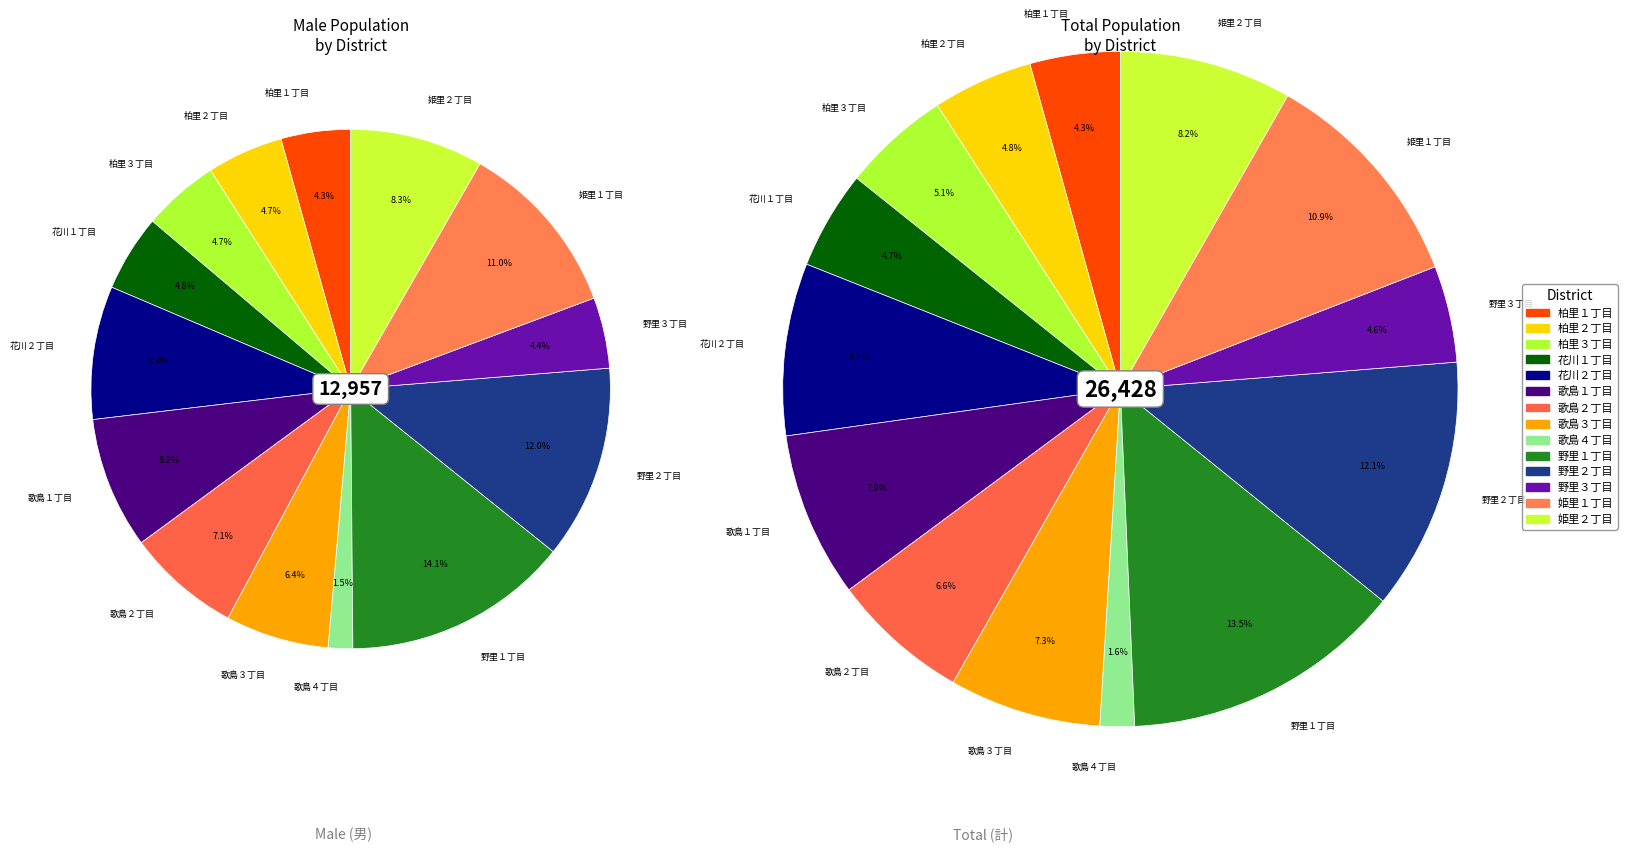

To the nearest percent, what percentage of the pie is 姫里２丁目?

8%